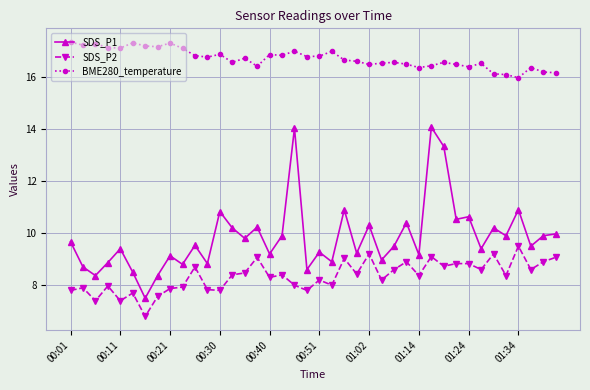

At how many categories does at least one series exceed 6?

40